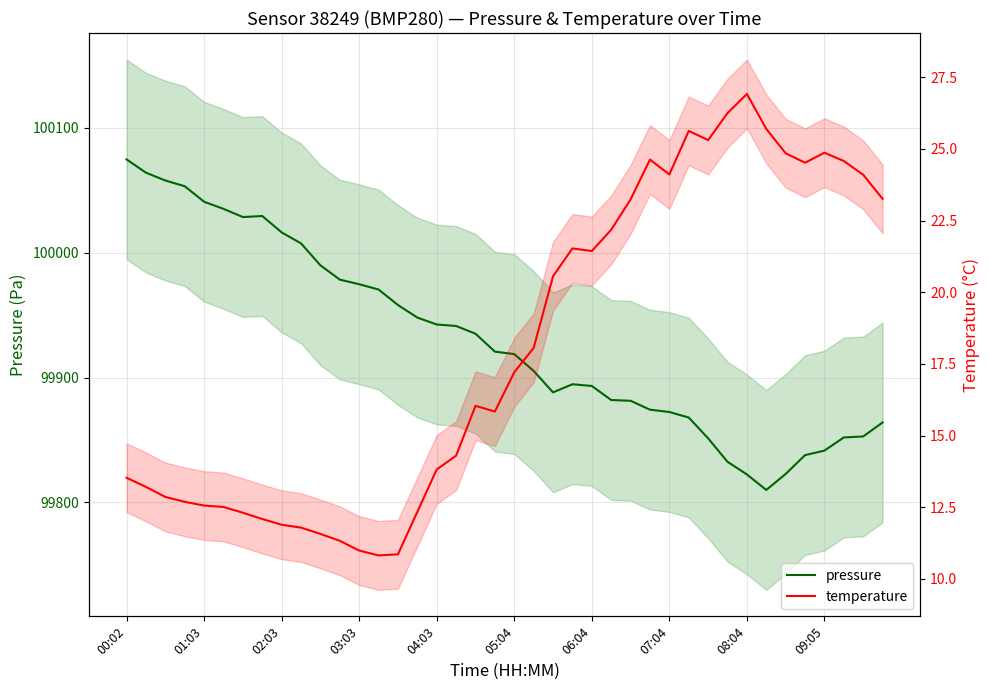

At which label does pressure first exceed 99920?

00:02